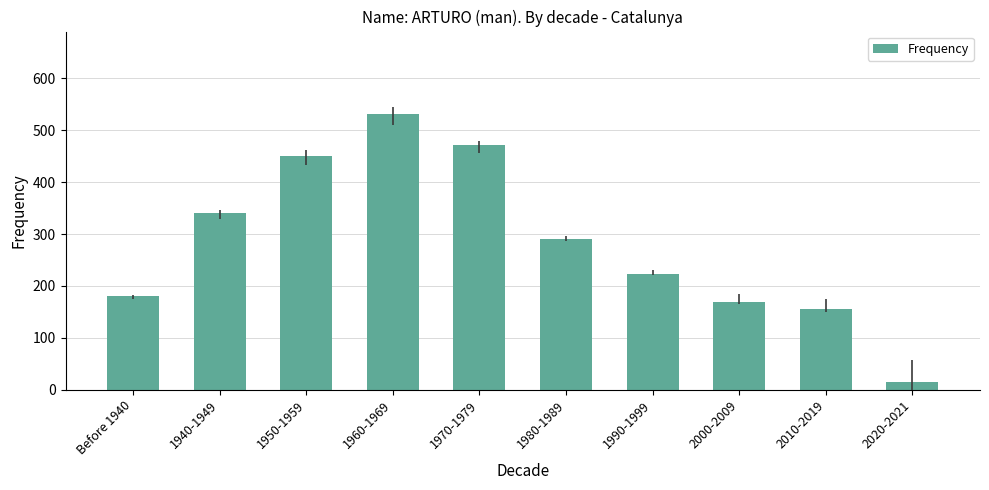

Approximately how many times larger is the value at 2000-2009 compared to 2010-2019?

1.1